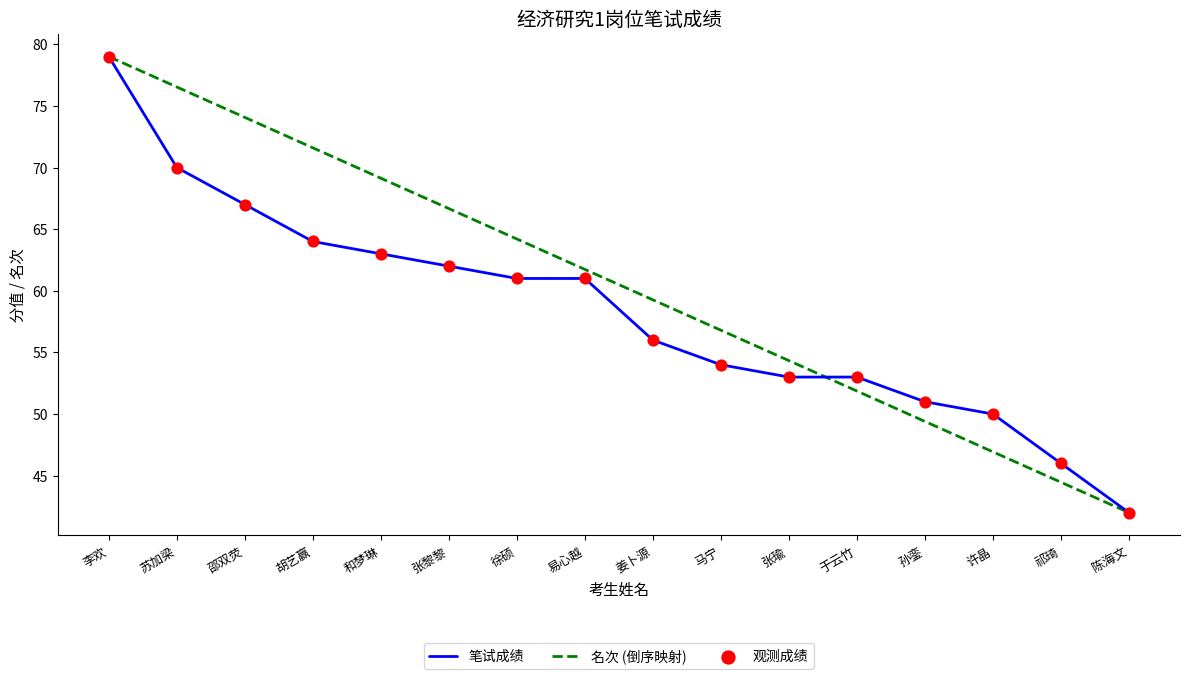

Between 易心越 and 祁琦, which series saw the biggest shift?

名次 (倒序映射)